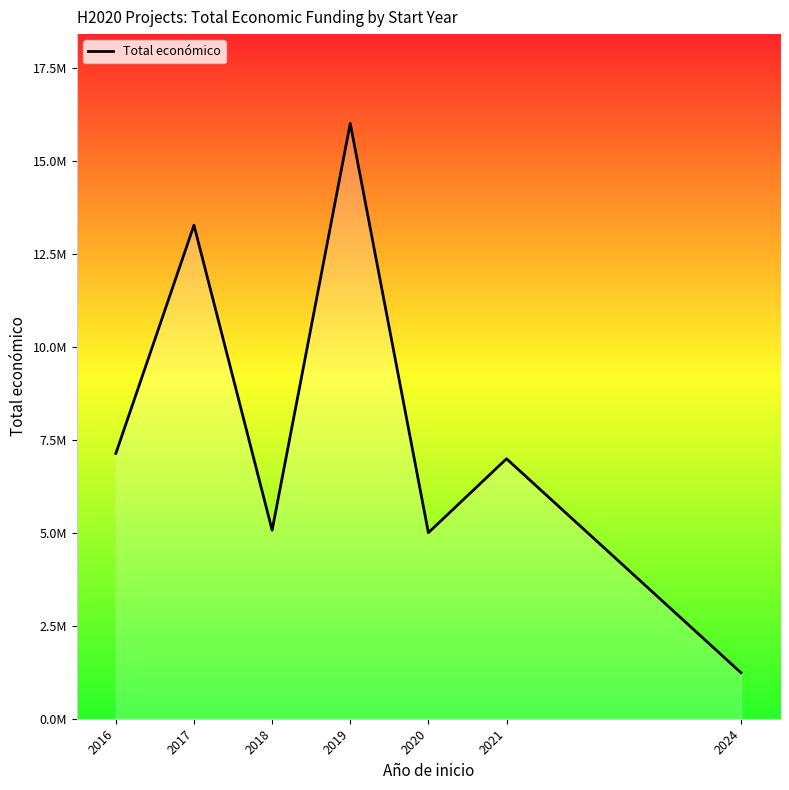

Does the chart display data point markers on the line(s)?

No